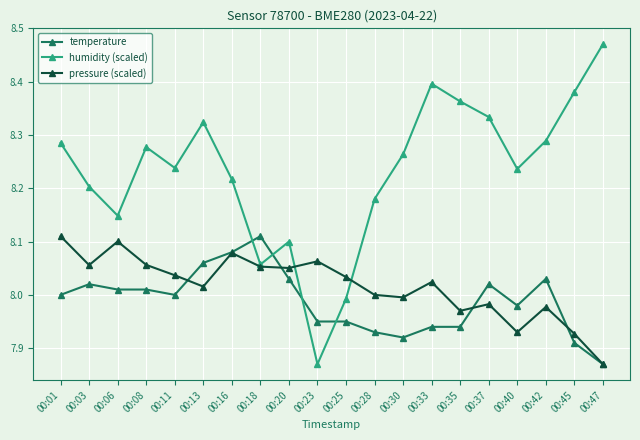

Which series has the widest spread of values?

humidity (scaled)